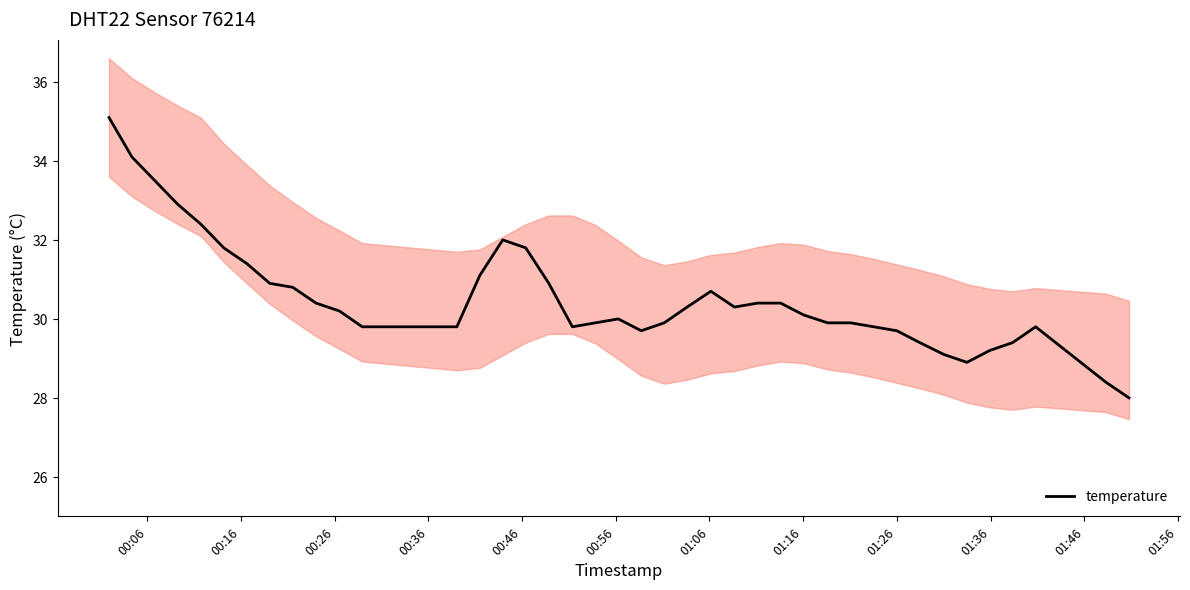

What is the maximum value for temperature?

35.1